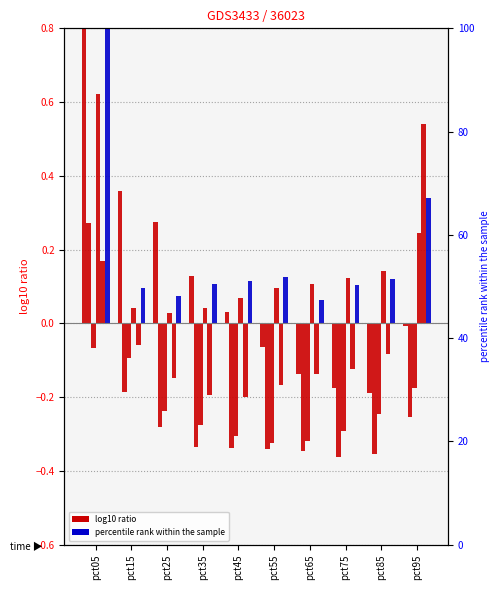

How many groups of bars are there?

10